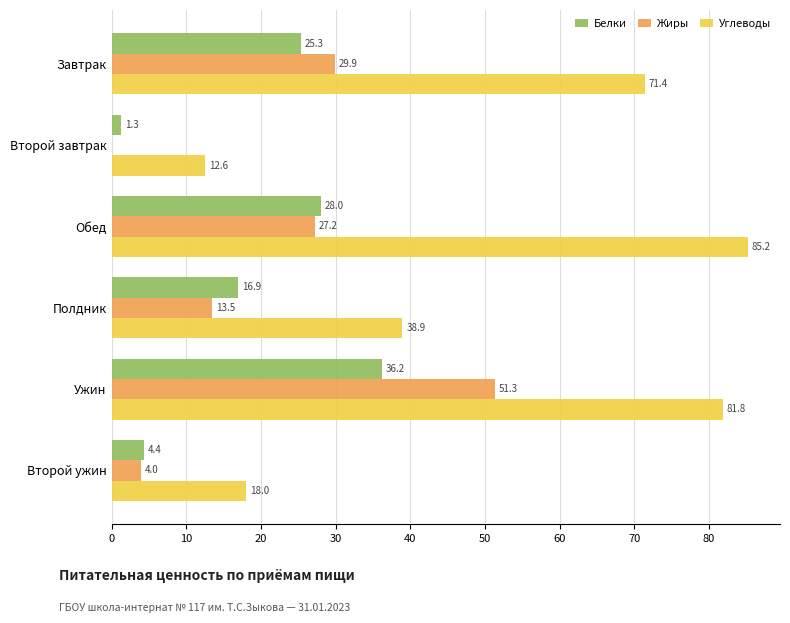

At which category is the sum across all series the highest?

Ужин